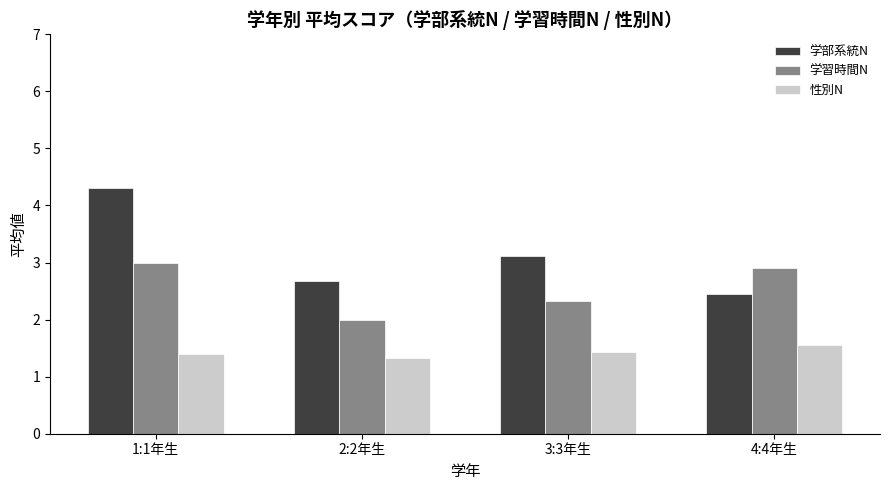

Is it true that 学習時間N equals 3.0 at 3:3年生?

False